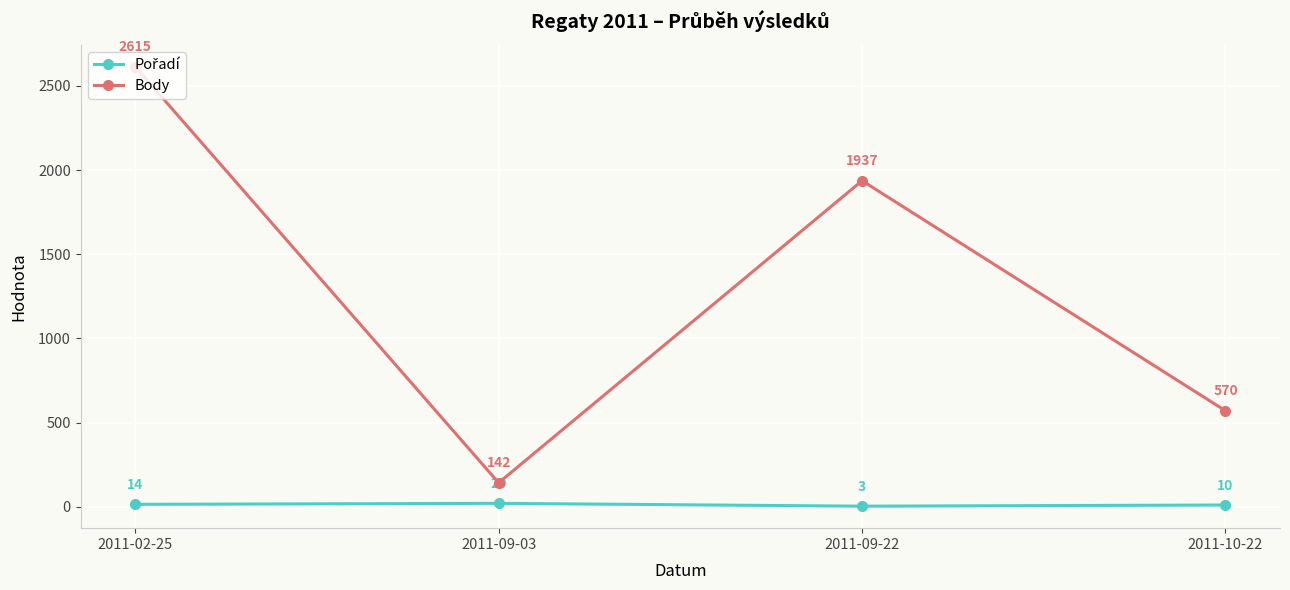

What position from the left is 2011-09-22?

3